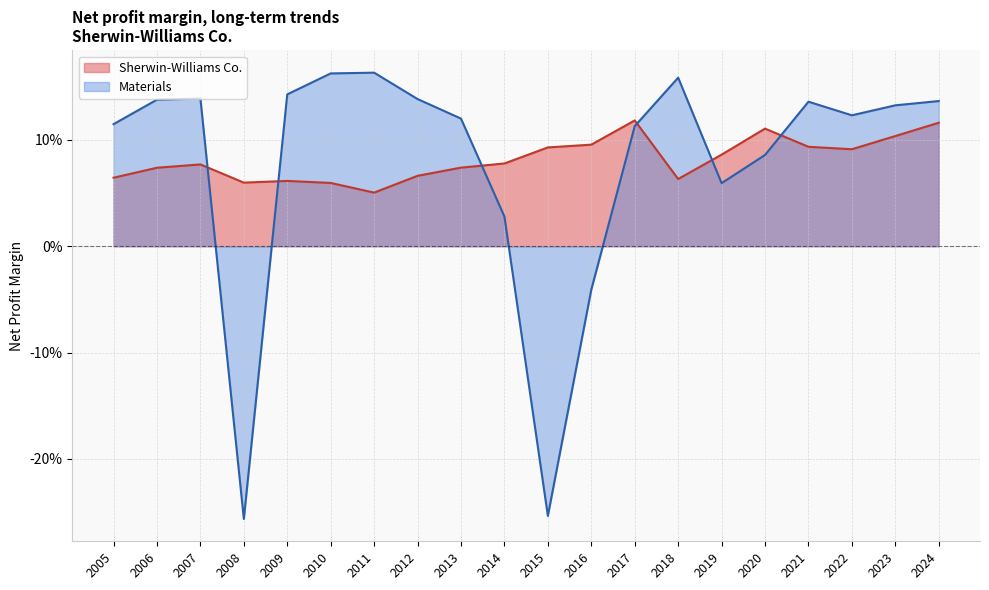

Which series ends up on top after the final intersection of Materials and Sherwin-Williams Co.?

Materials